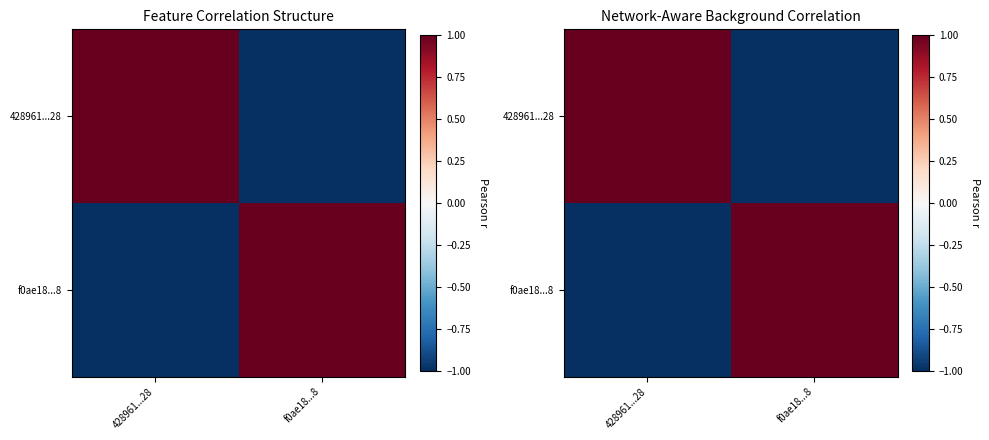

Rank the categories by f0ae18...8 value from lowest to highest.

428961...28, f0ae18...8